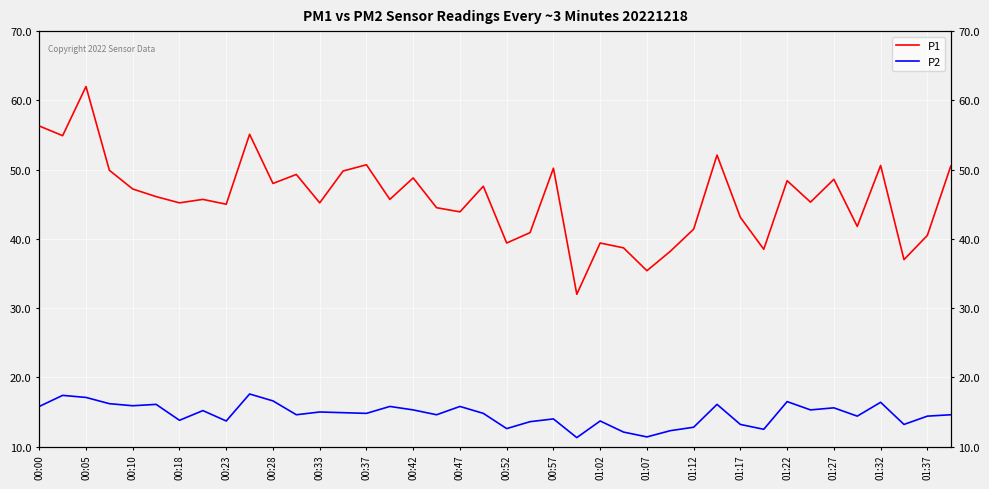

At which category does the chart reach its minimum across all series?

23